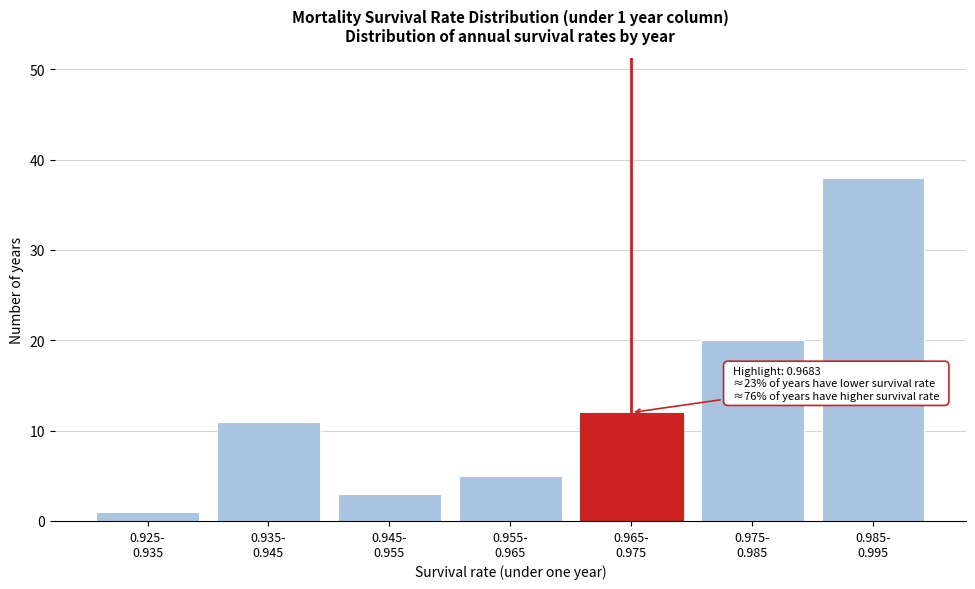

Reading right to left, what are all the values shown in this chart?

38	20	12	5	3	11	1